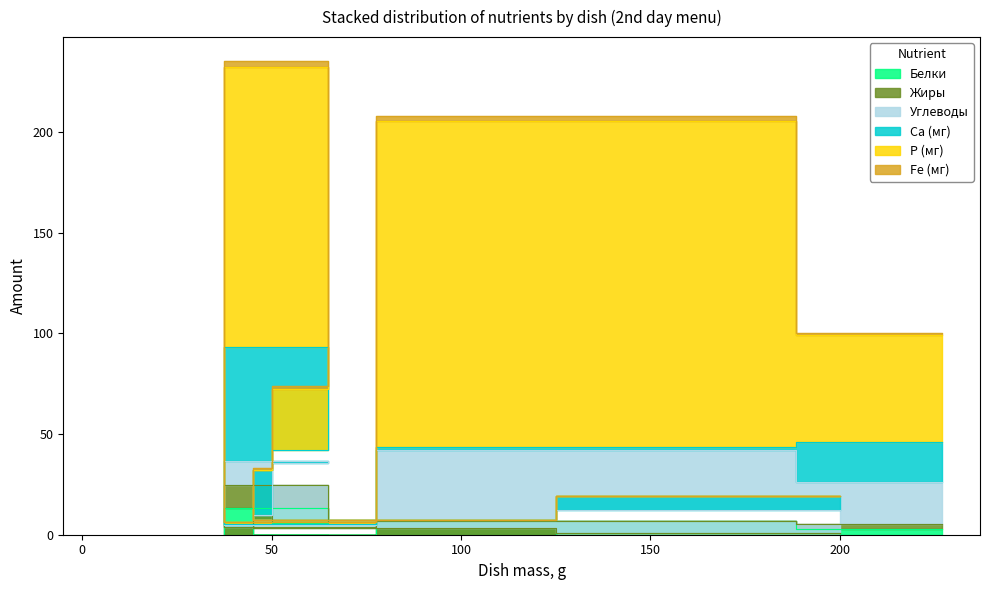

How many times do Жиры and Р (мг) cross each other?

3